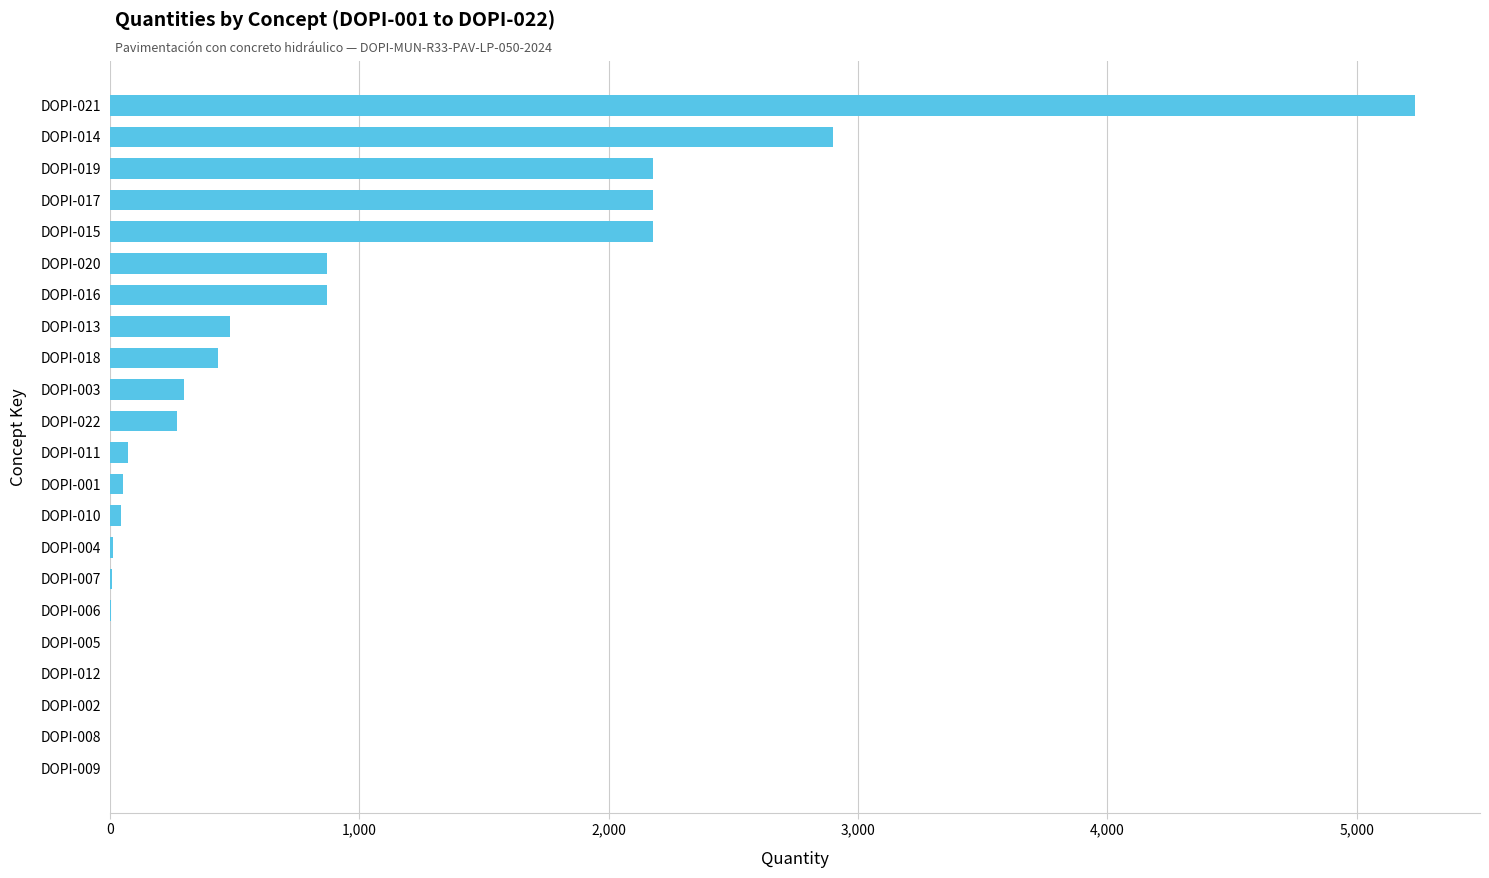

The value at DOPI-016 is 234.0. True or false?

False